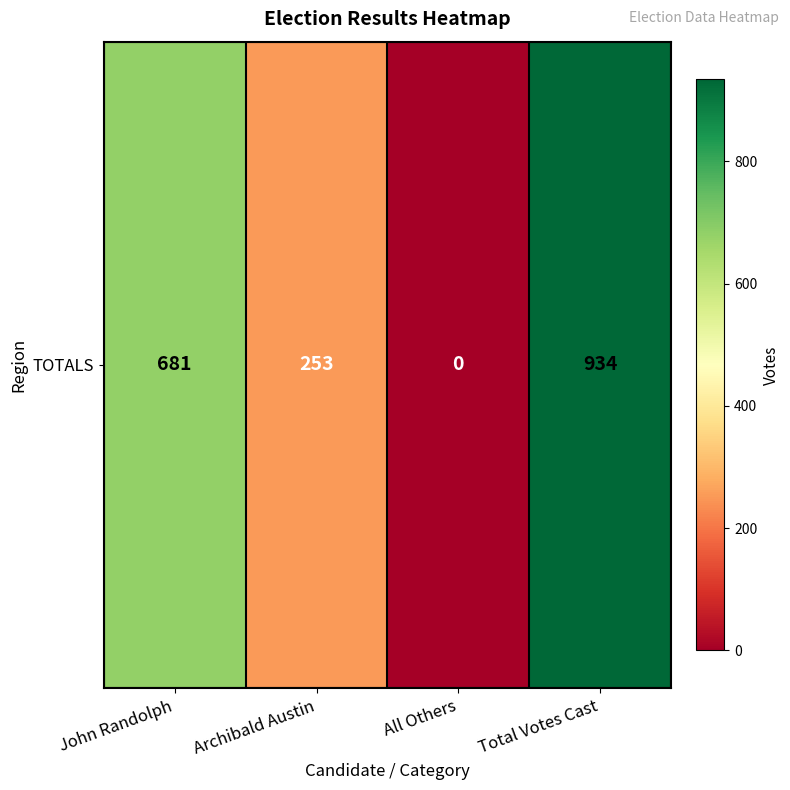

Reading right to left, what are all the values shown in this chart?

934	0	253	681